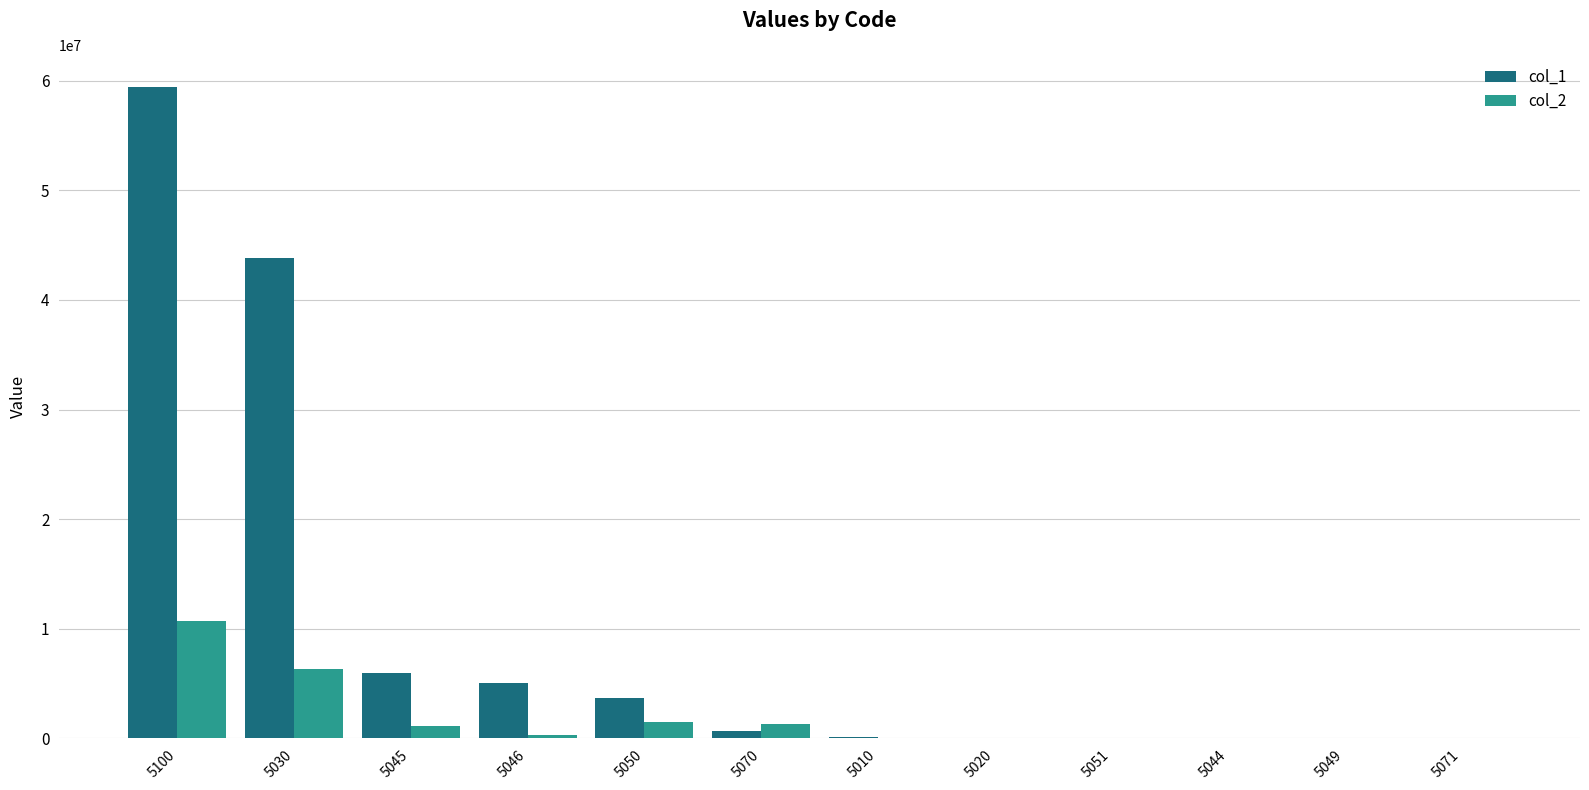

Are the bars horizontal?

No